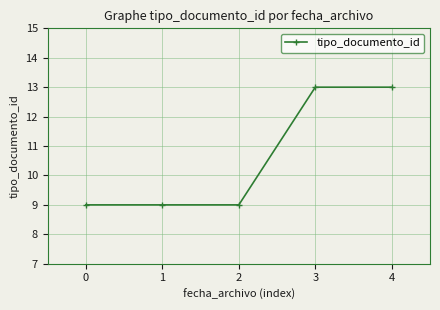

Which has a higher value, 1 or 3?

3